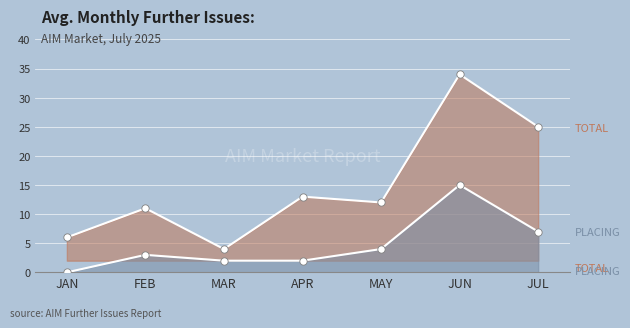

Which series has the largest Y range (max minus min)?

Total Issues